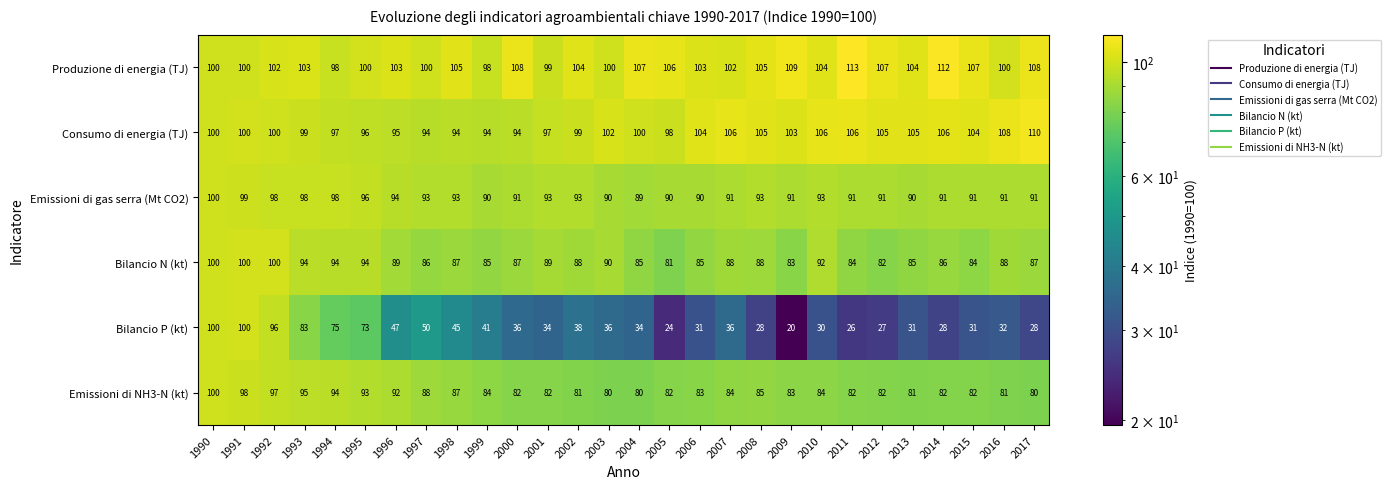

Read the Bilancio P (kt) value at 2011.

26